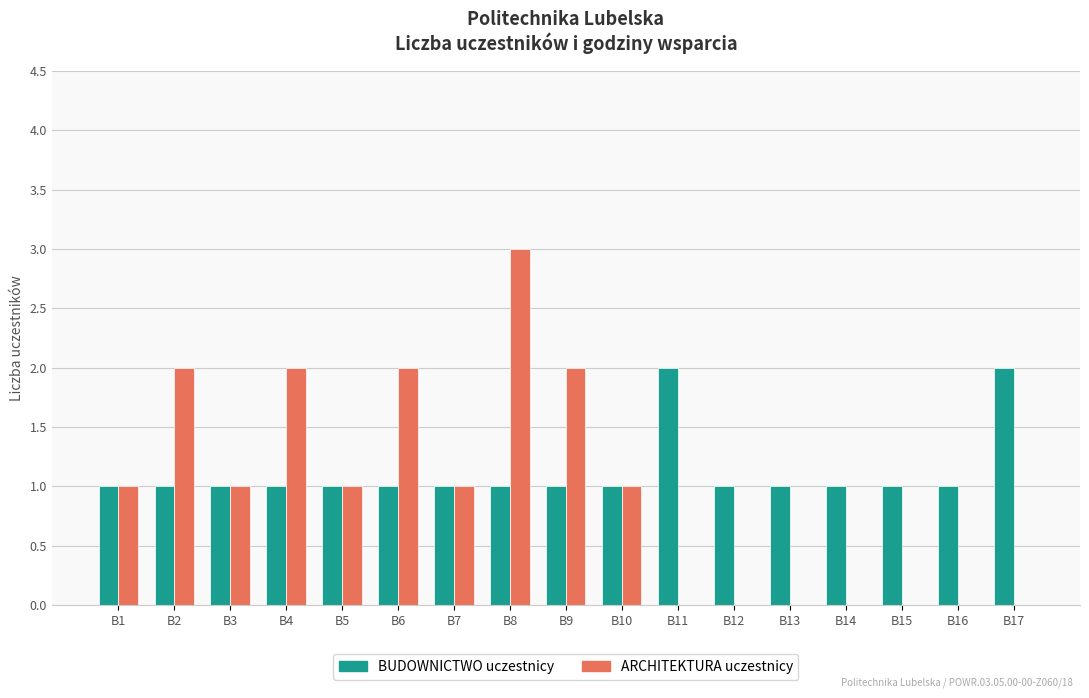

How many BUDOWNICTWO uczestnicy values are between 1 and 2?

17